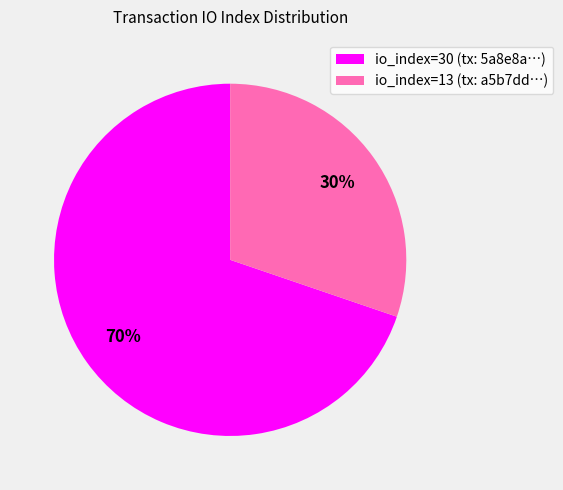

To the nearest percent, what is the difference between the io_index=30 and io_index=13 slice percentages?

40%